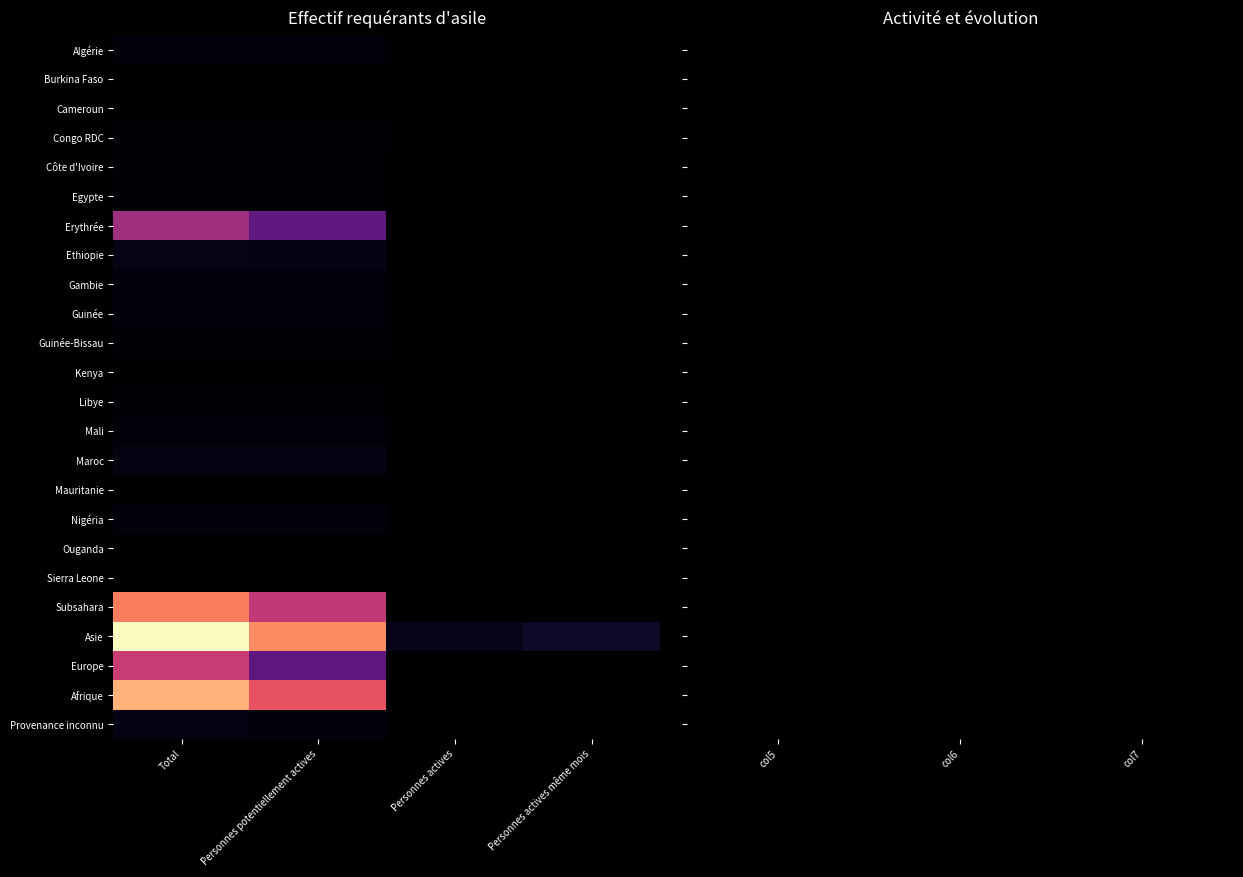

What is the greatest value displayed?

310